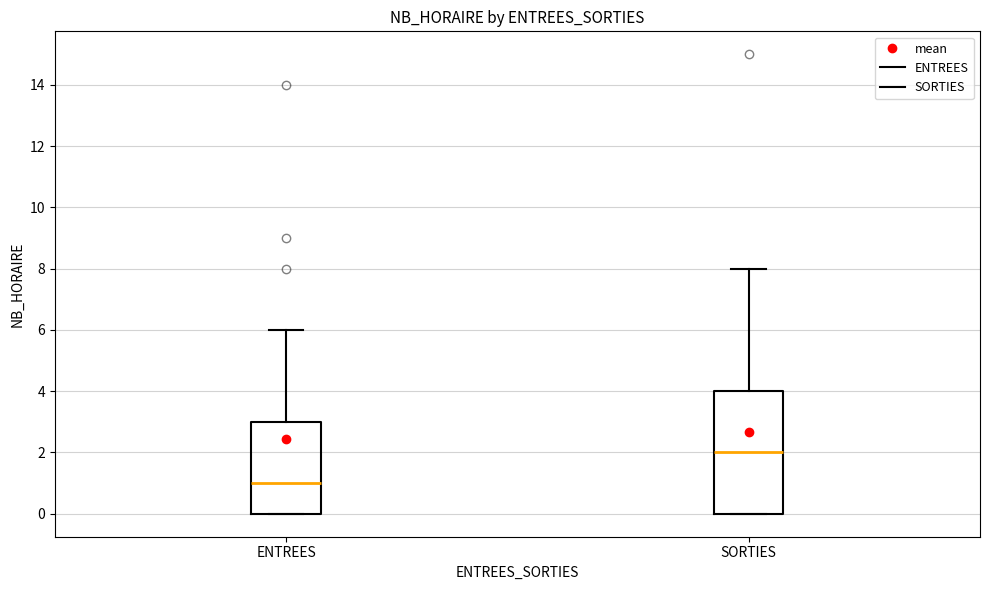

Reading left to right, read every box against the y-axis: the position of its median line, the range the box covers, and the ends of its whiskers. The values are not printed on the chart, so give them approximately, as read against the axis.

ENTREES: median 1, box 0 to 3, whiskers 0 to 6
SORTIES: median 2, box 0 to 4, whiskers 0 to 8